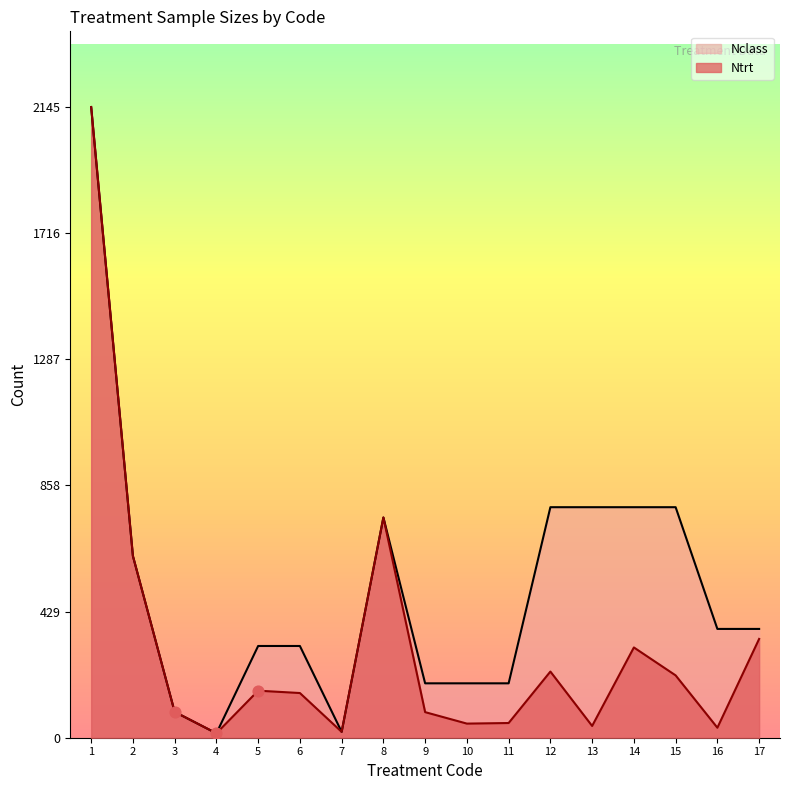

Which series has the largest total across all categories?

Nclass